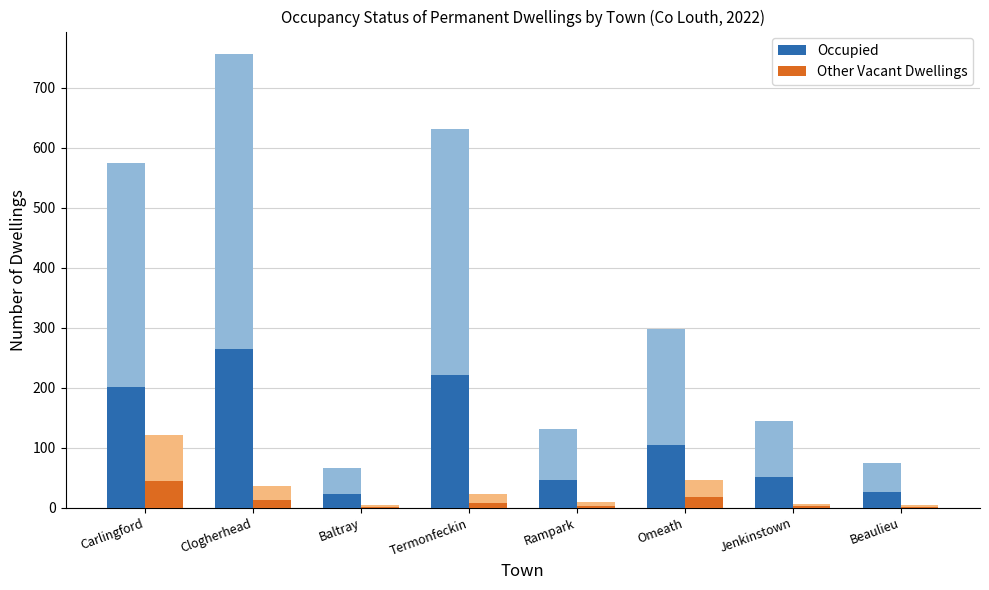

Reading right to left, what are all the values shown in this chart?

Occupied: Beaulieu=26.2	Jenkinstown=50.8	Omeath=104.3	Rampark=46.2	Termonfeckin=220.8	Baltray=23.4	Clogherhead=264.6	Carlingford=200.9
Other Vacant Dwellings: Beaulieu=1.9	Jenkinstown=2.6	Omeath=17.4	Rampark=3.3	Termonfeckin=8.5	Baltray=1.5	Clogherhead=13.7	Carlingford=44.8